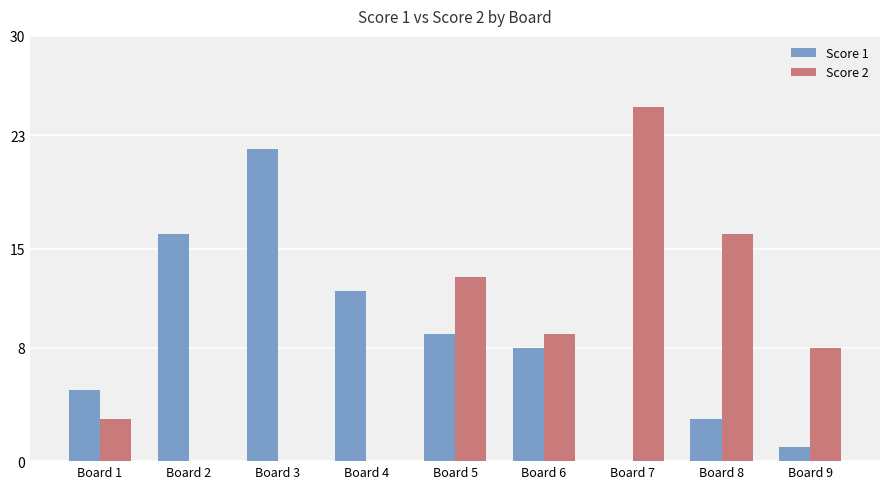

At which label does Score 1 reach its peak?

Board 3